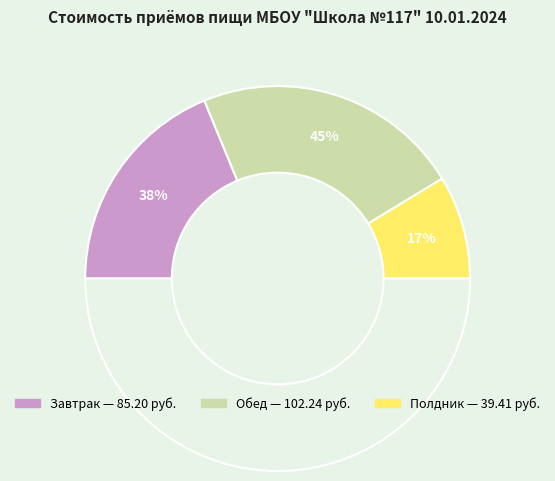

To the nearest percent, what portion does Обед represent?

45%